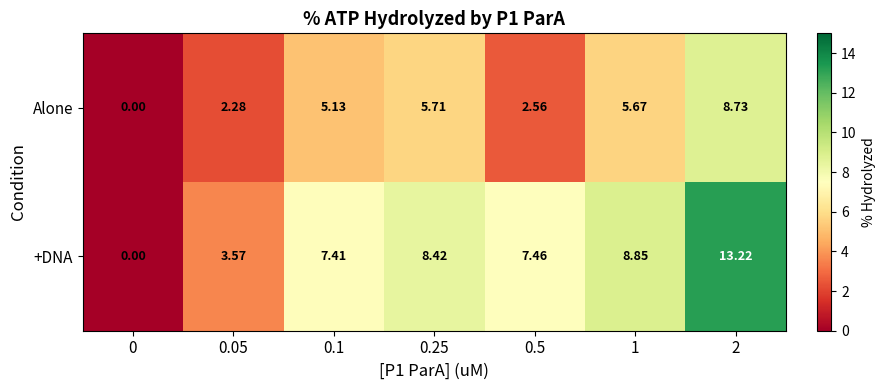

What is the difference between the highest and lowest values at 1?

3.2